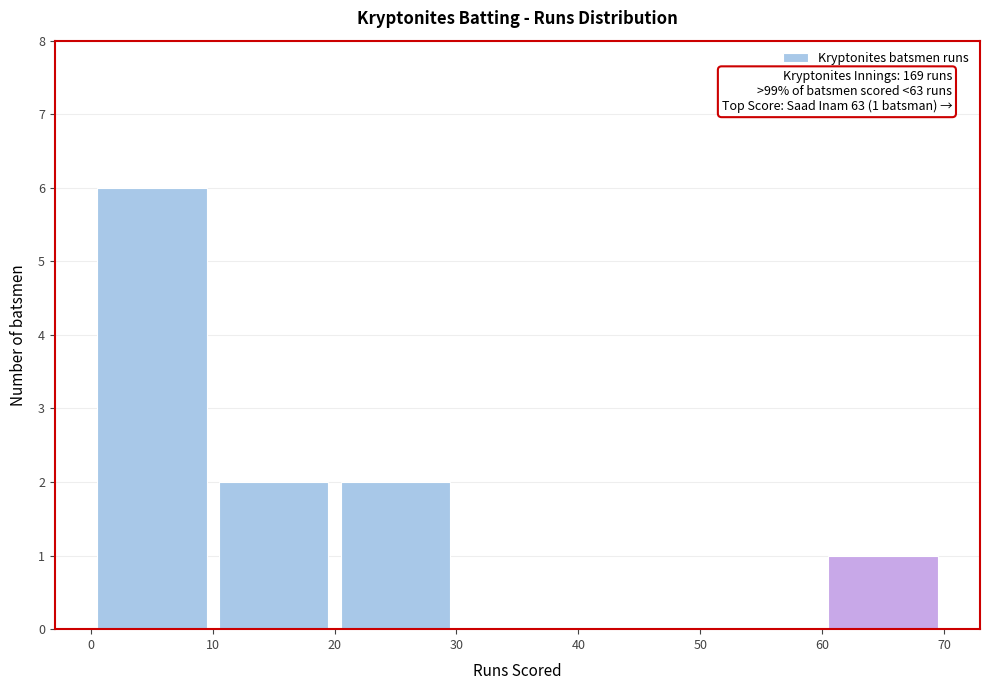

Which range on the x-axis has the tallest bar?

0 to 10